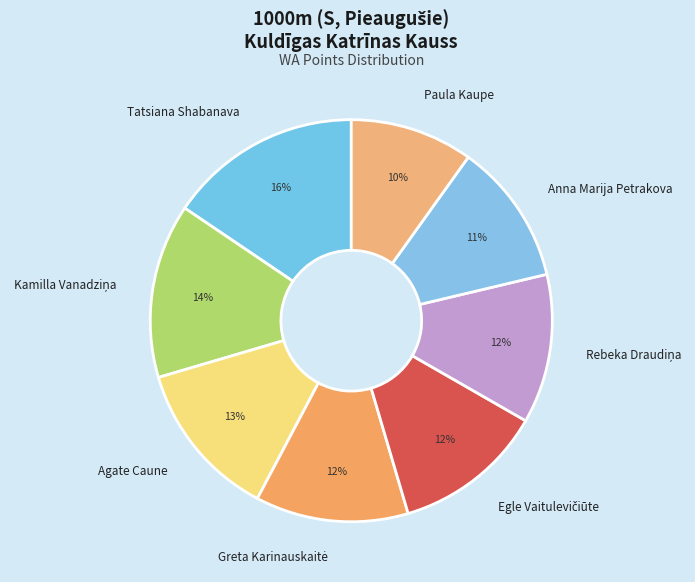

To the nearest percent, what is the average slice percentage?

12%